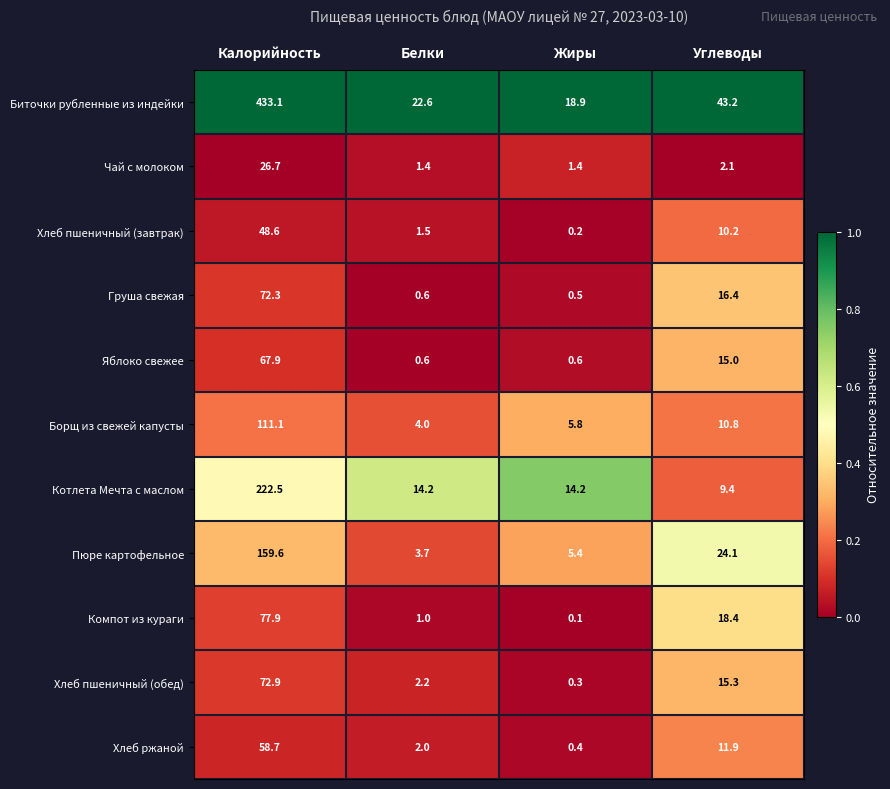

Between Калорийность and Белки, which series saw the biggest shift?

Биточки рубленные из индейки